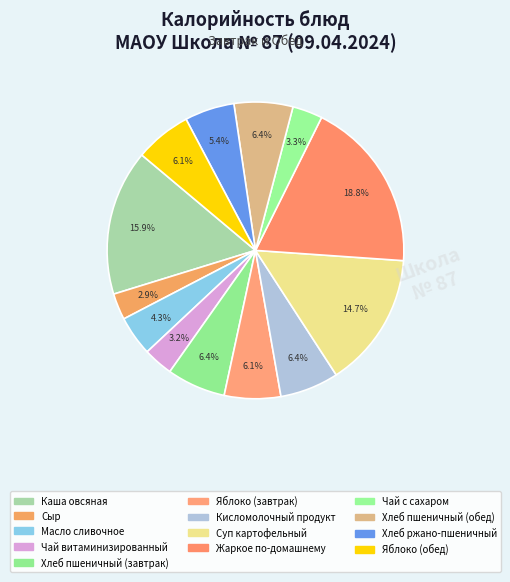

How many slices are in this pie chart?

13